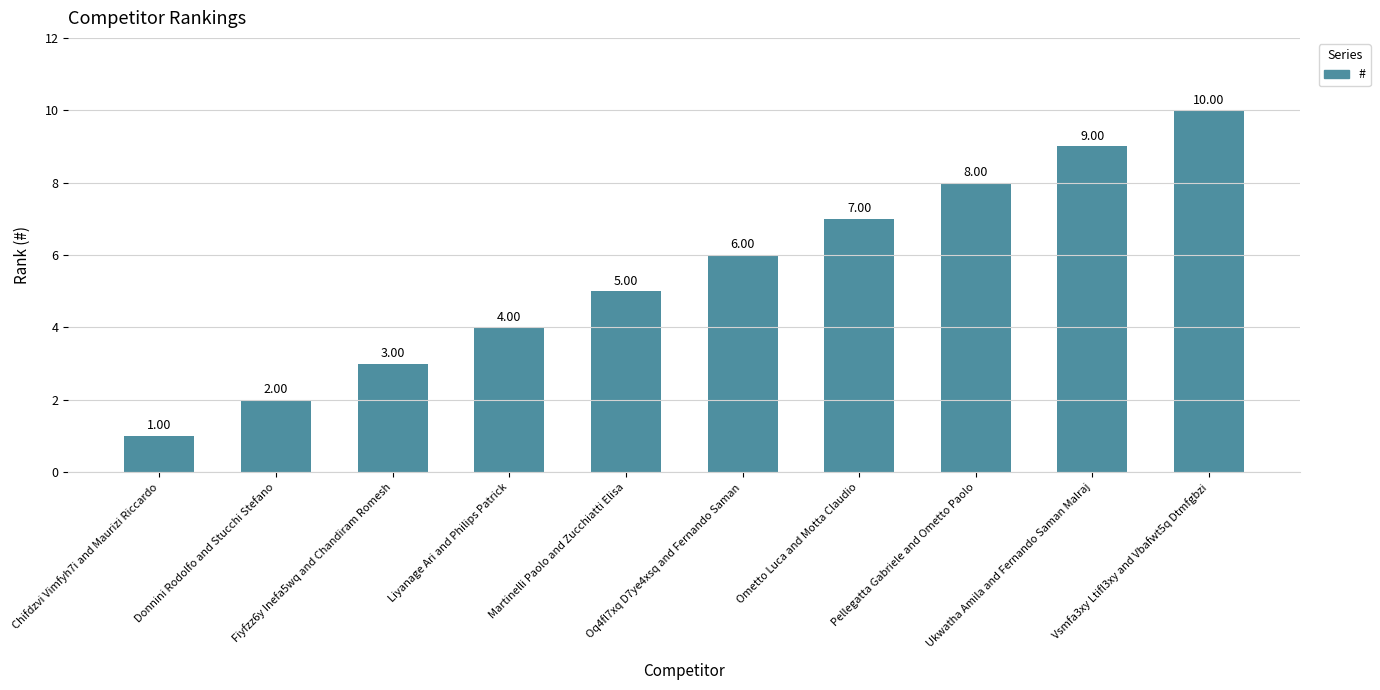

True or false: the data shows 1 at Chifdzvi Vimfyh7i and Maurizi Riccardo.

True